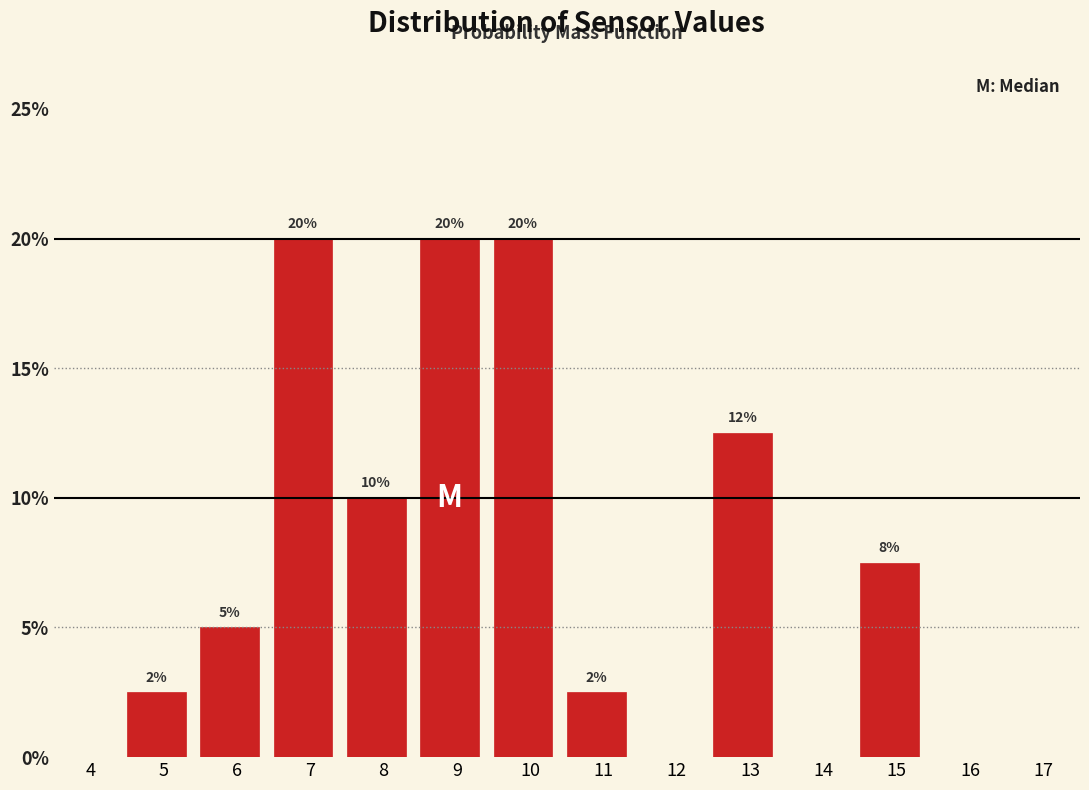

The chart shows a value of 0.0 at 4. True or false?

True